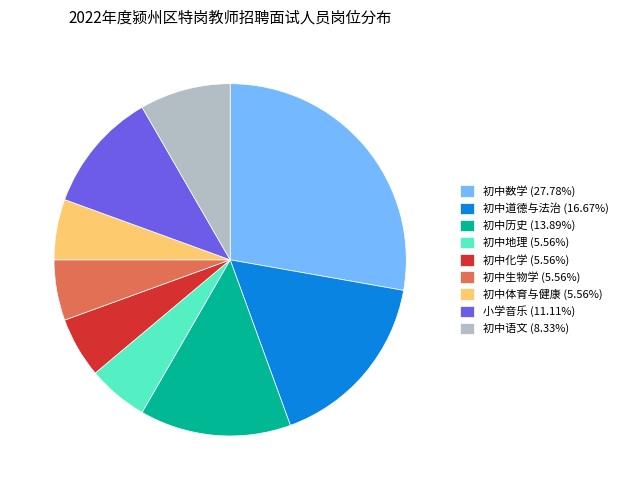

Which category has the biggest portion of the pie?

初中数学